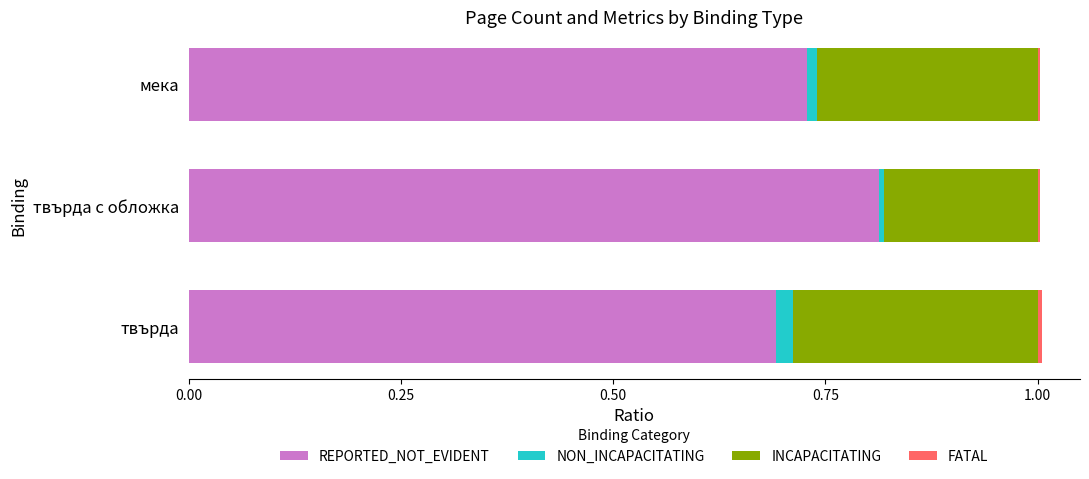

Reading right to left, list all the values displayed in this chart.

REPORTED_NOT_EVIDENT: 0.7	0.8	0.7
NON_INCAPACITATING: 0.0	0.0	0.0
INCAPACITATING: 0.3	0.2	0.3
FATAL: 0.0	0.0	0.0